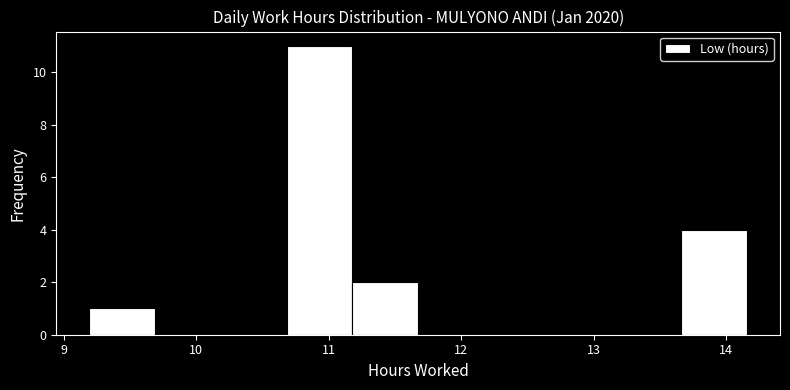

How tall is the bar that spans 13.7 to 14.2 on the x-axis? Neither the bar edges nor the heights are printed on the chart, so give them approximately, as read against the axes.

4